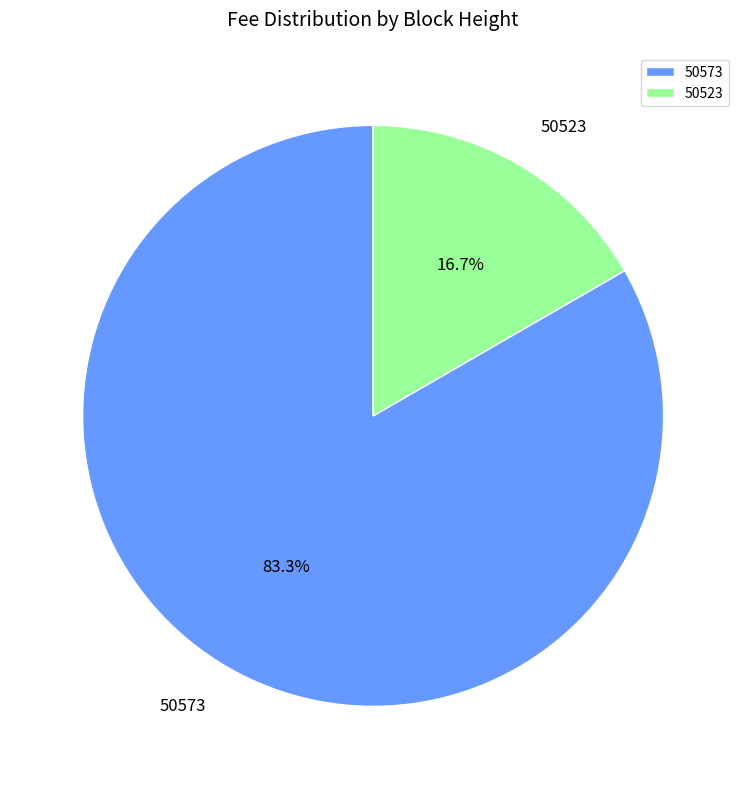

How many slices are in this pie chart?

2